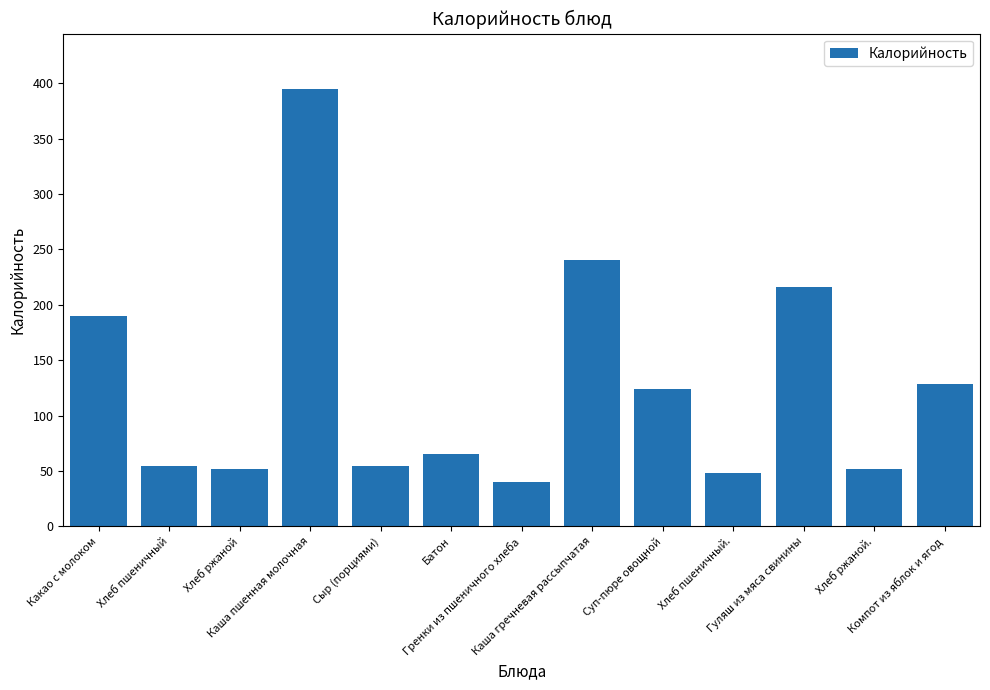

Count the number of values greater than 65.

7